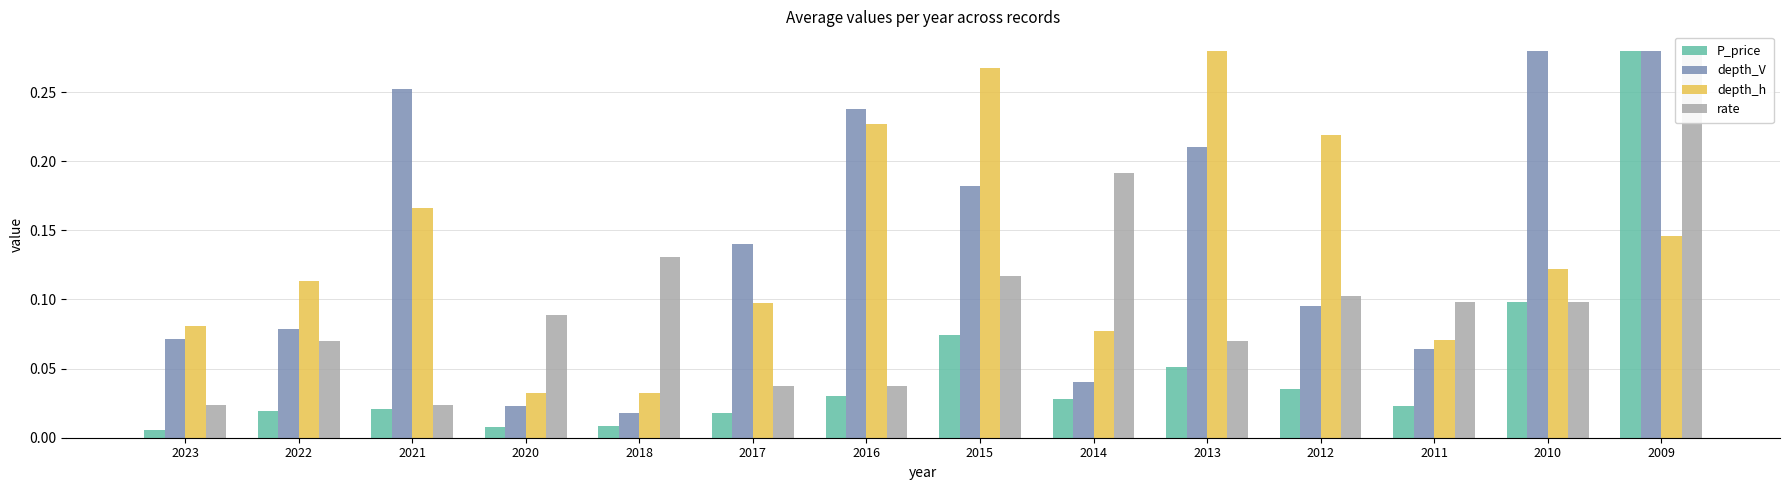

What is the total value across all series at 2021?

0.5